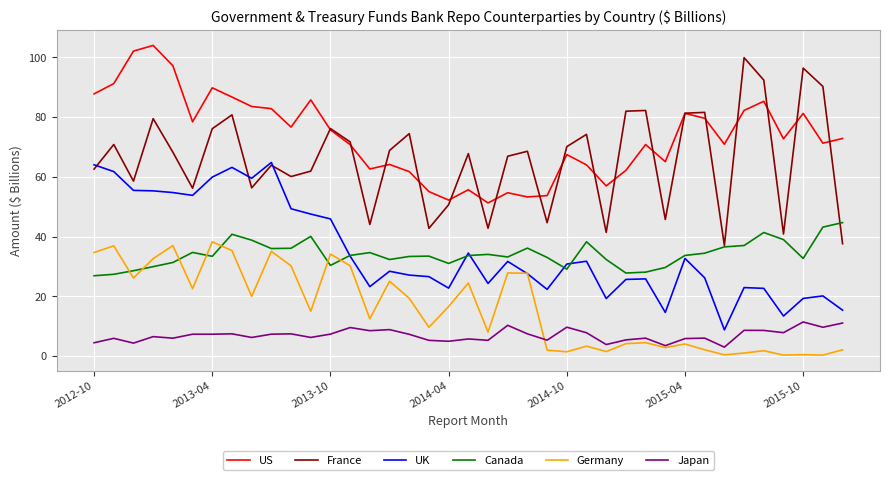

How many lines are shown in the chart?

6